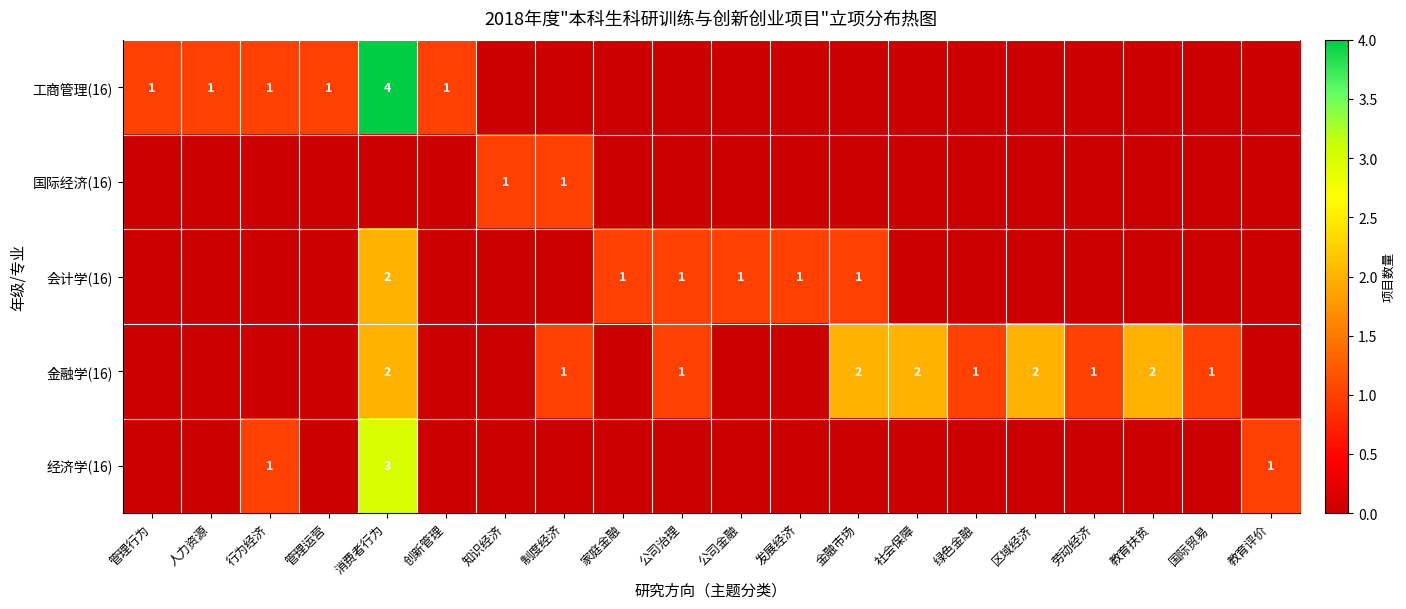

What is the difference between the highest and lowest values at 公司金融?

1